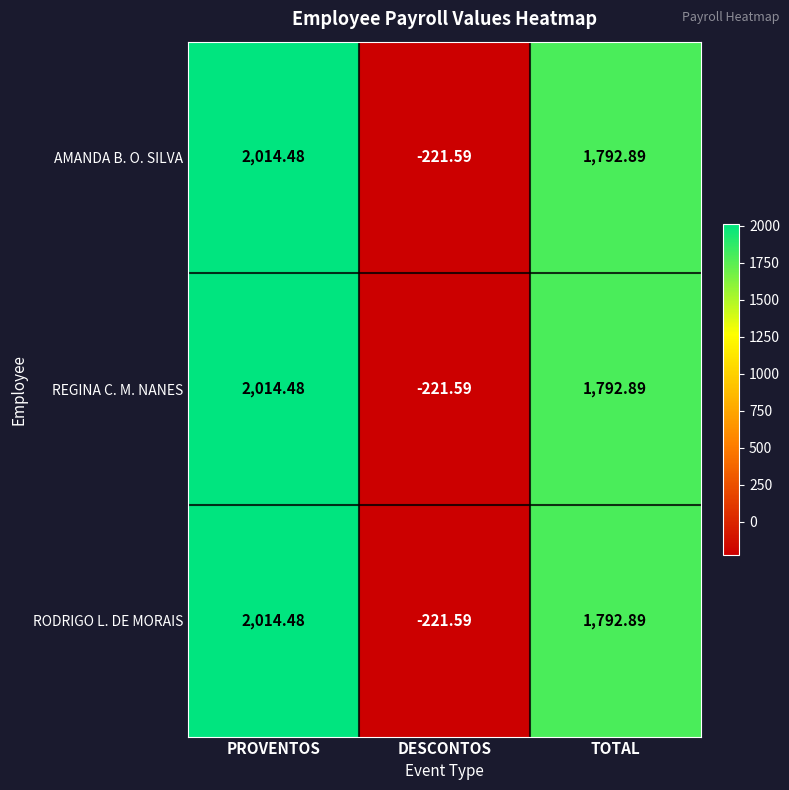

Where does the REGINA C. M. NANES series first go above 1792?

PROVENTOS